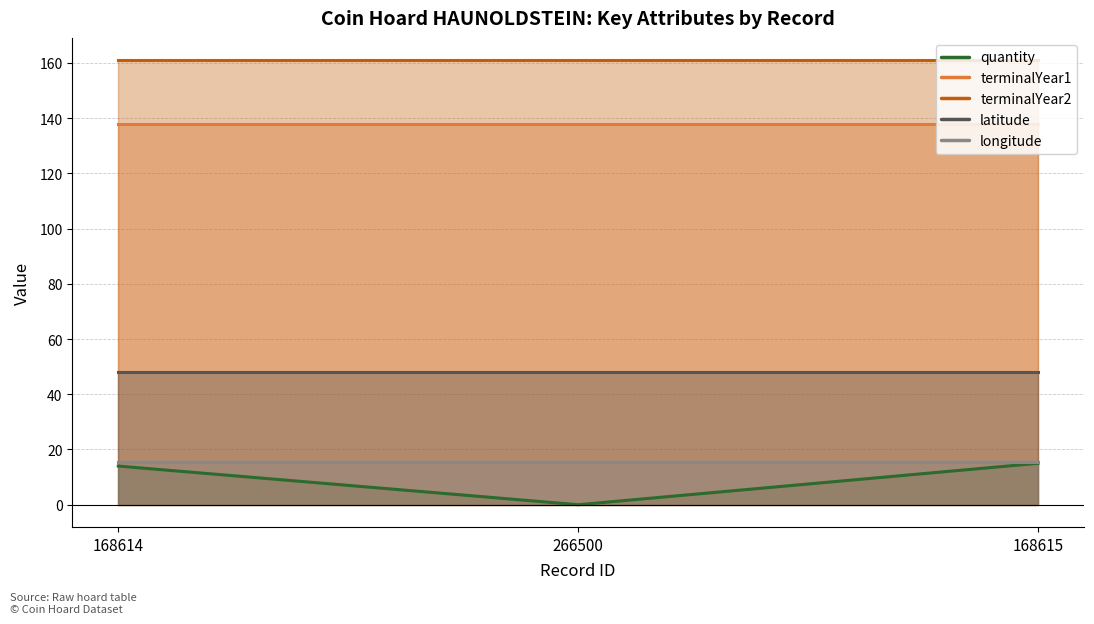

What is the highest value of the quantity series?

15.0